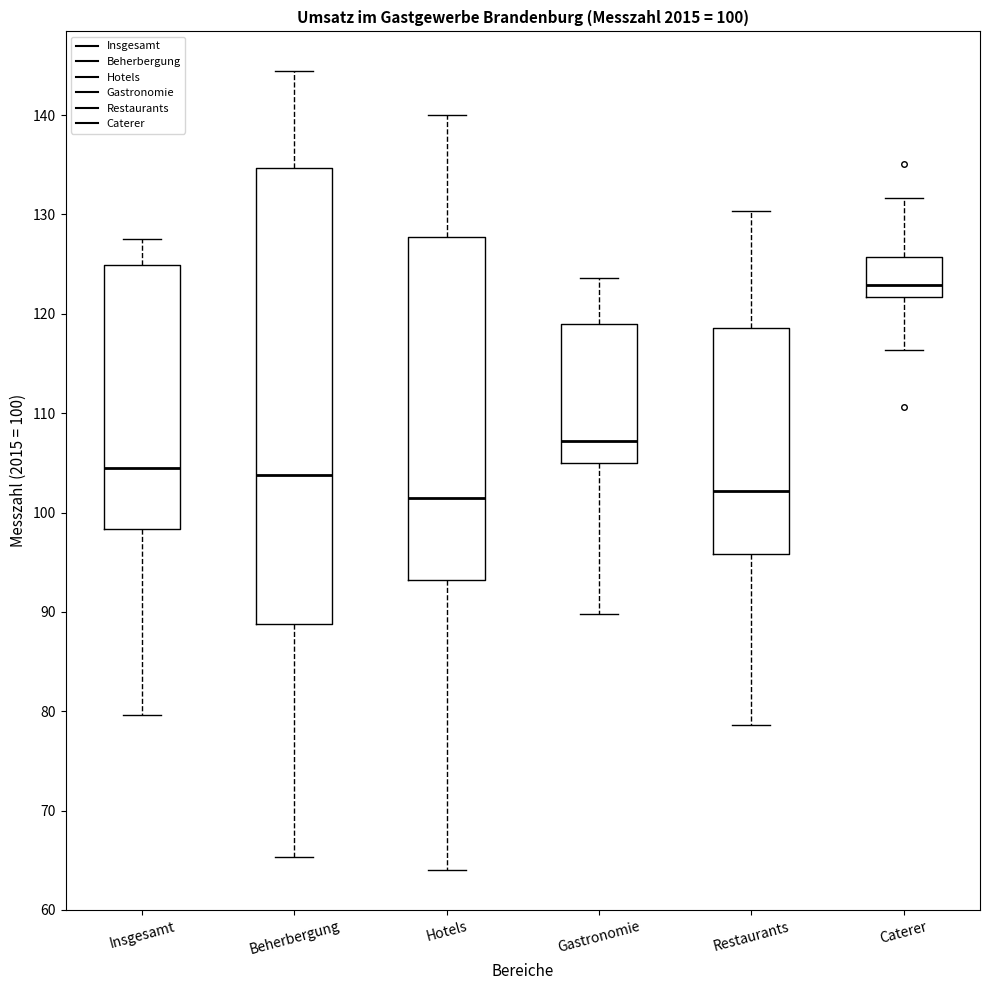

Which box's median line is the highest?

Caterer